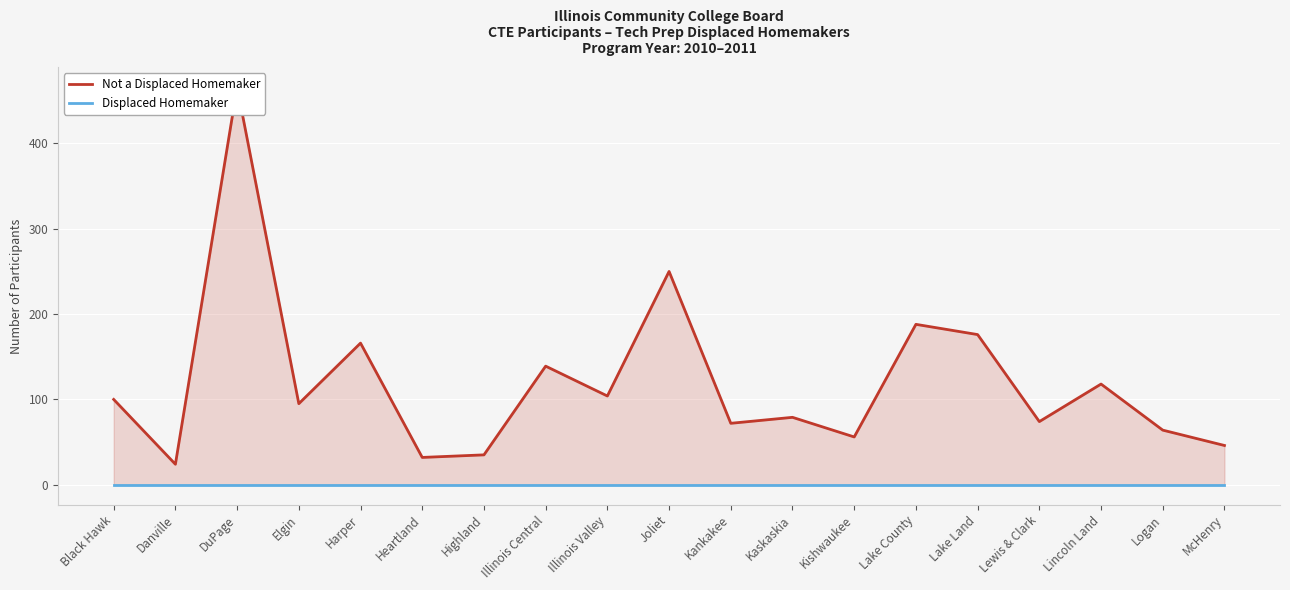

At how many categories does at least one series exceed 446?

1